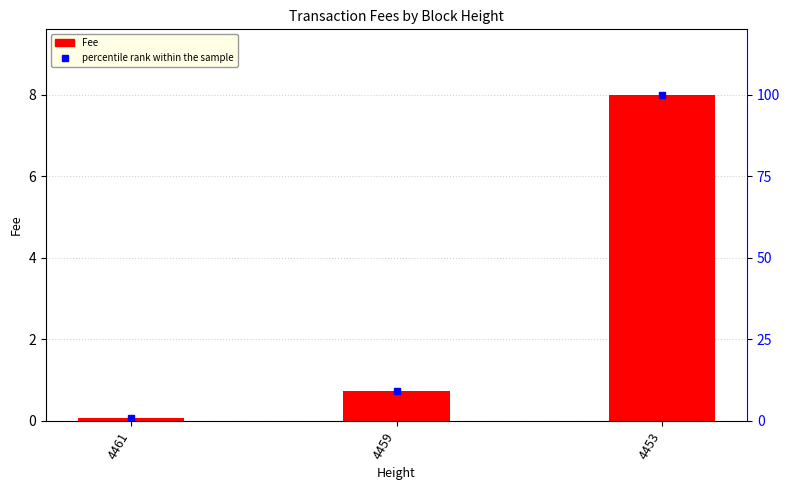

True or false: percentile rank within the sample has a value of 0.2 at 4461.

False